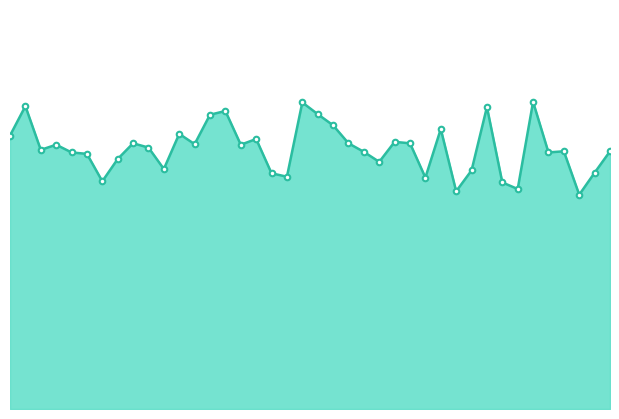

What is the label of the 39th point from the left?

01:41